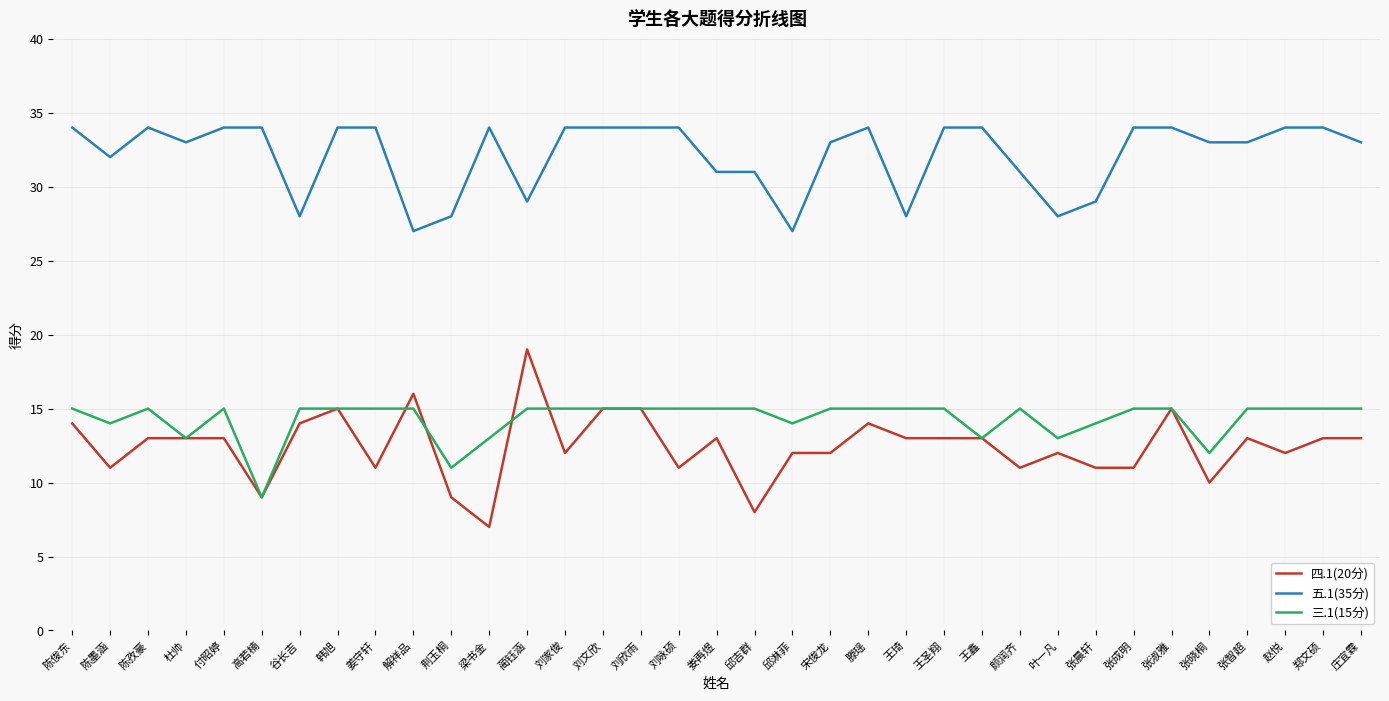

True or false: 五.1(35分) and 三.1(15分) cross at least once.

False